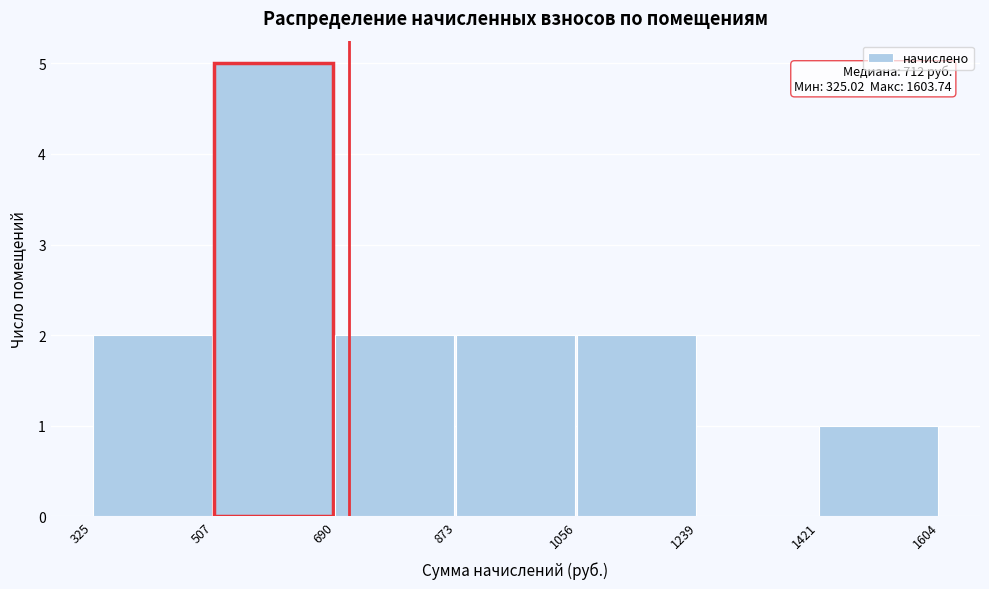

Which range on the x-axis has the tallest bar?

507 to 690